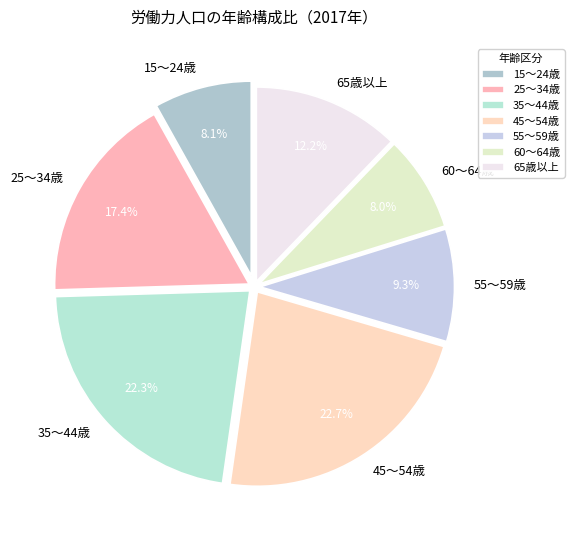

Combined, do 15～24歳 and 60～64歳 account for over 50%?

No